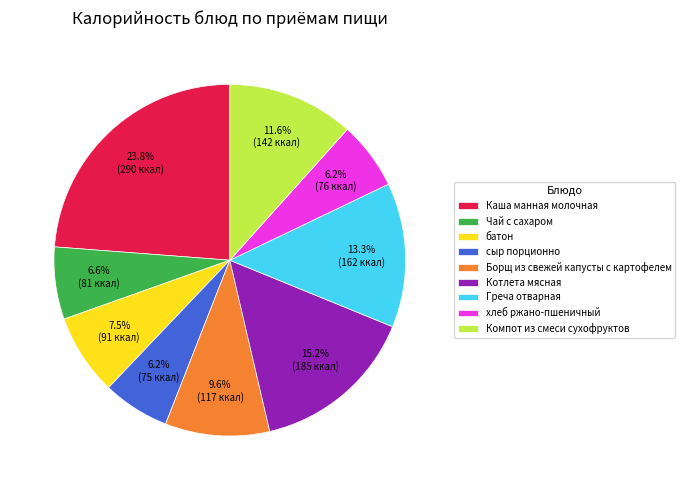

Is there a majority slice in this chart?

No